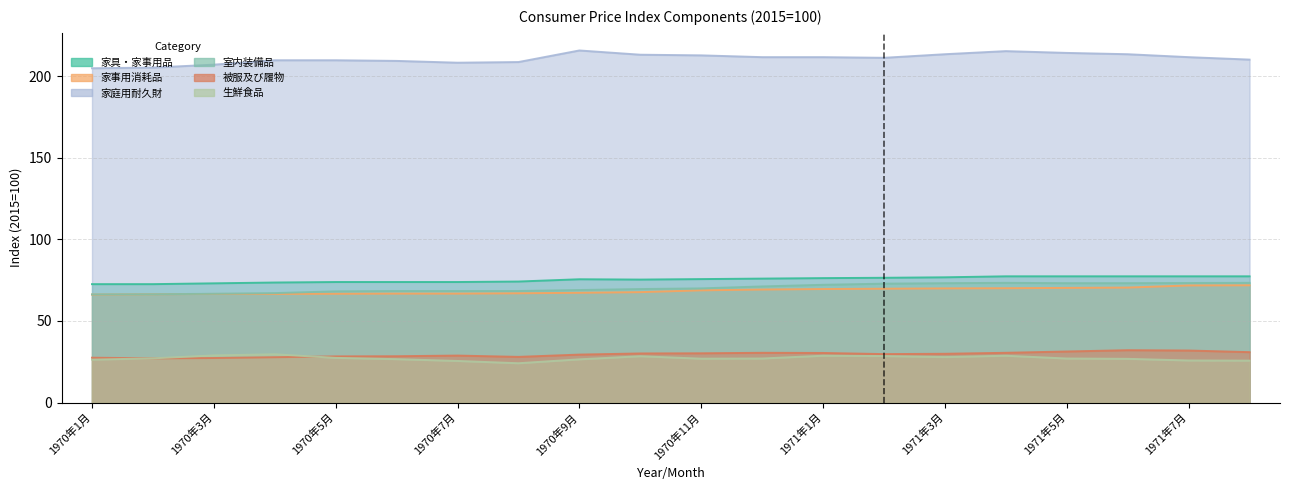

The value of 被服及び履物 at 1970年8月 is 15.5. True or false?

False